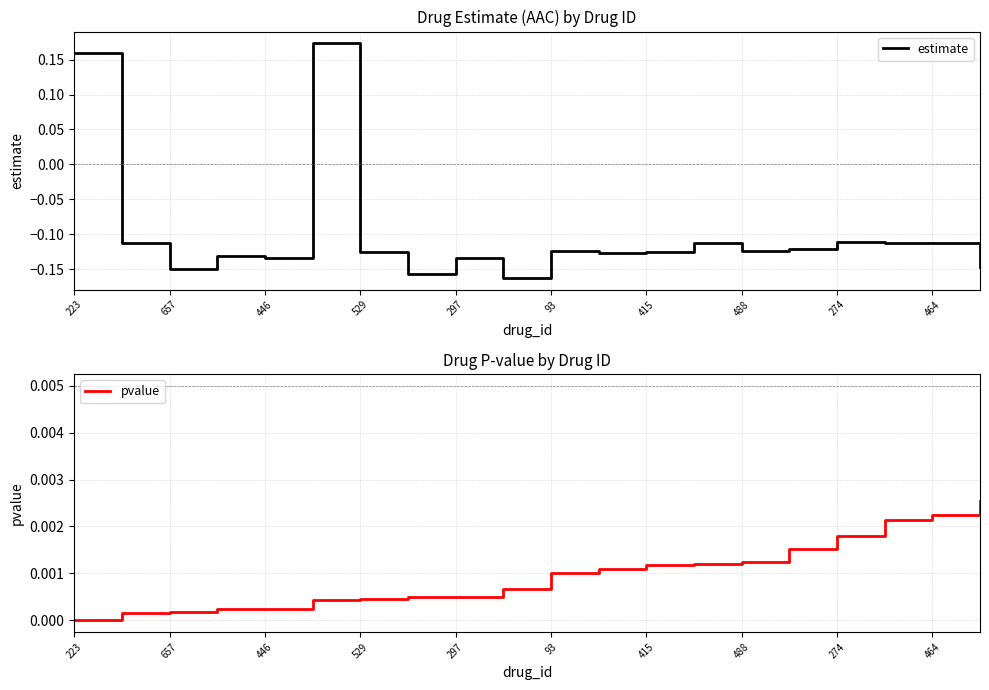

How many values in estimate are above zero?

2